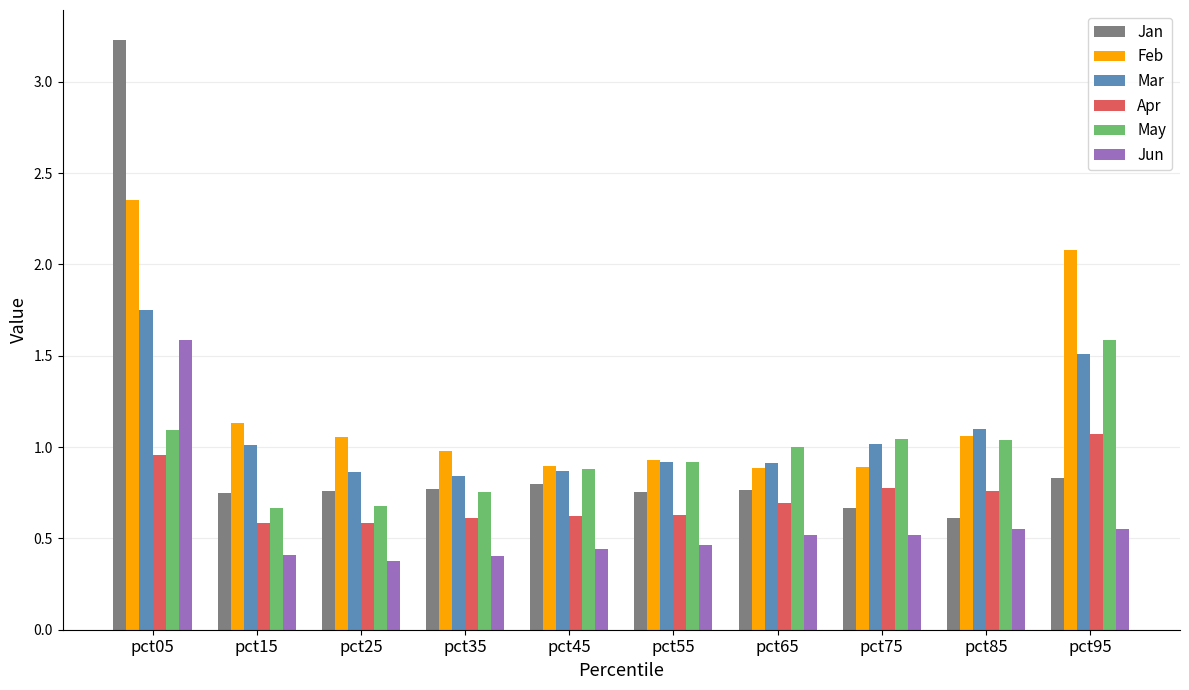

Which series changed the most between pct15 and pct65?

May